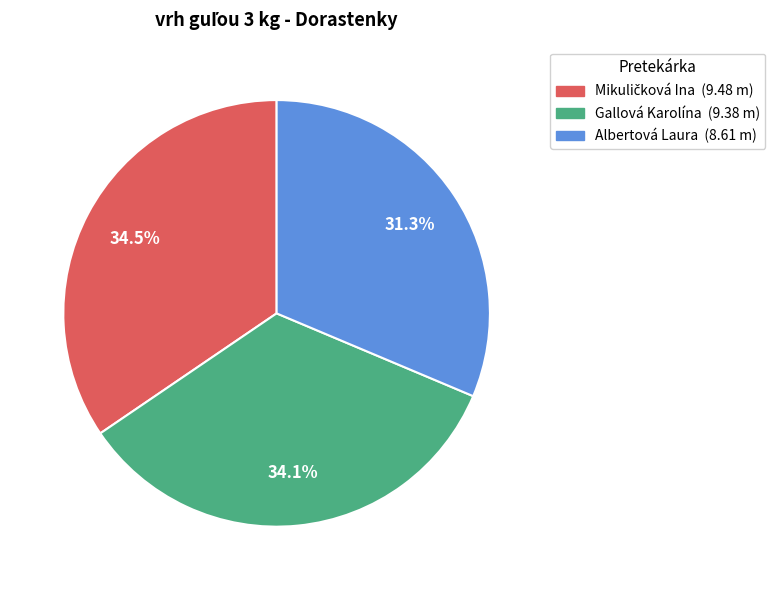

How many segments does this pie chart have?

3